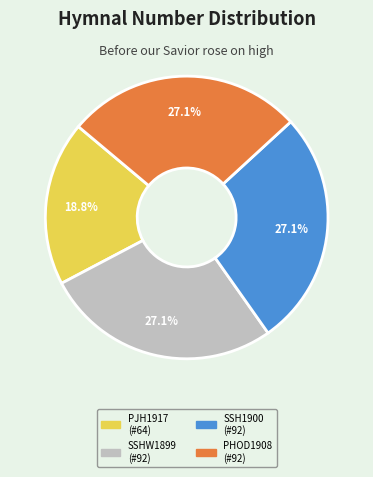

Combined, do SSHW1899 (#92) and PHOD1908 (#92) account for over 50%?

Yes